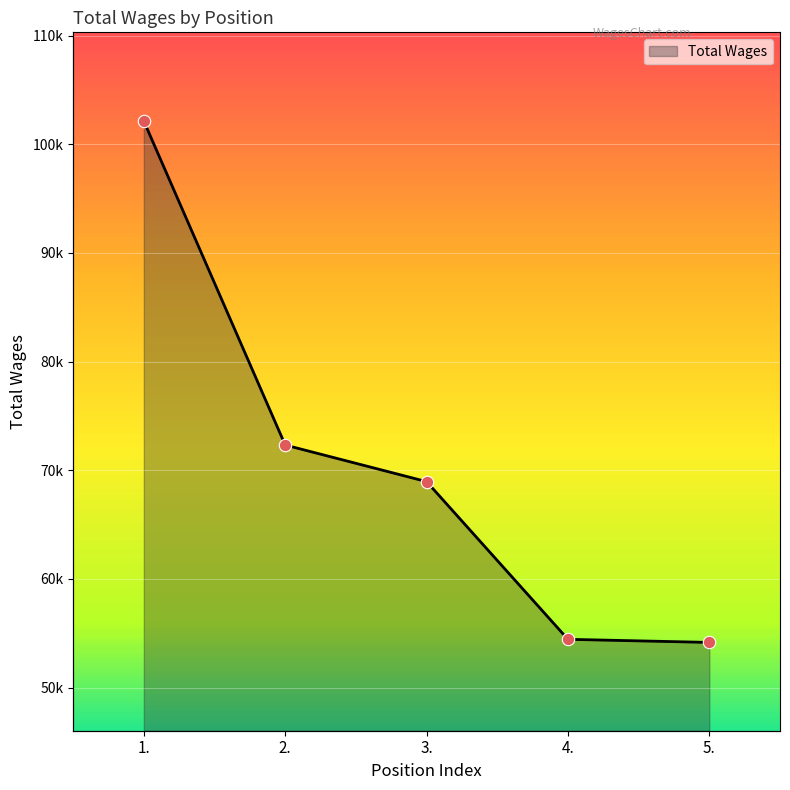

What is the ratio of the value at 3. to the value at 4.?

1.3